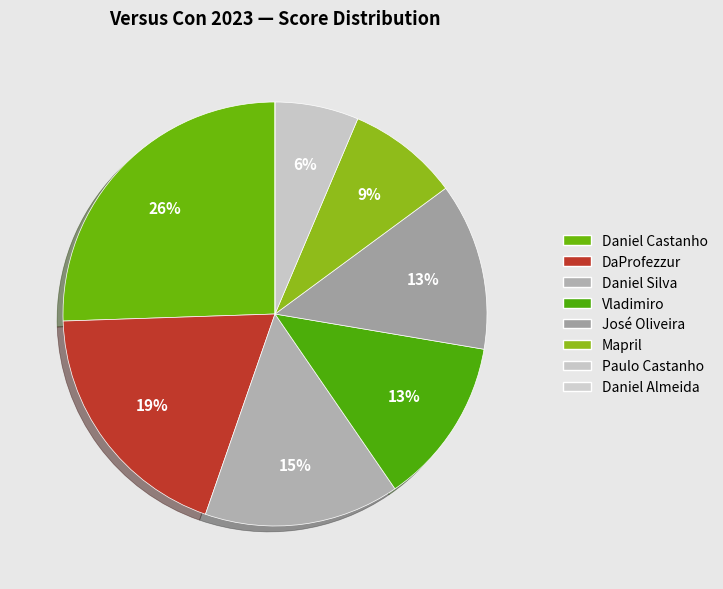

Which category has the smallest portion of the pie?

Daniel Almeida